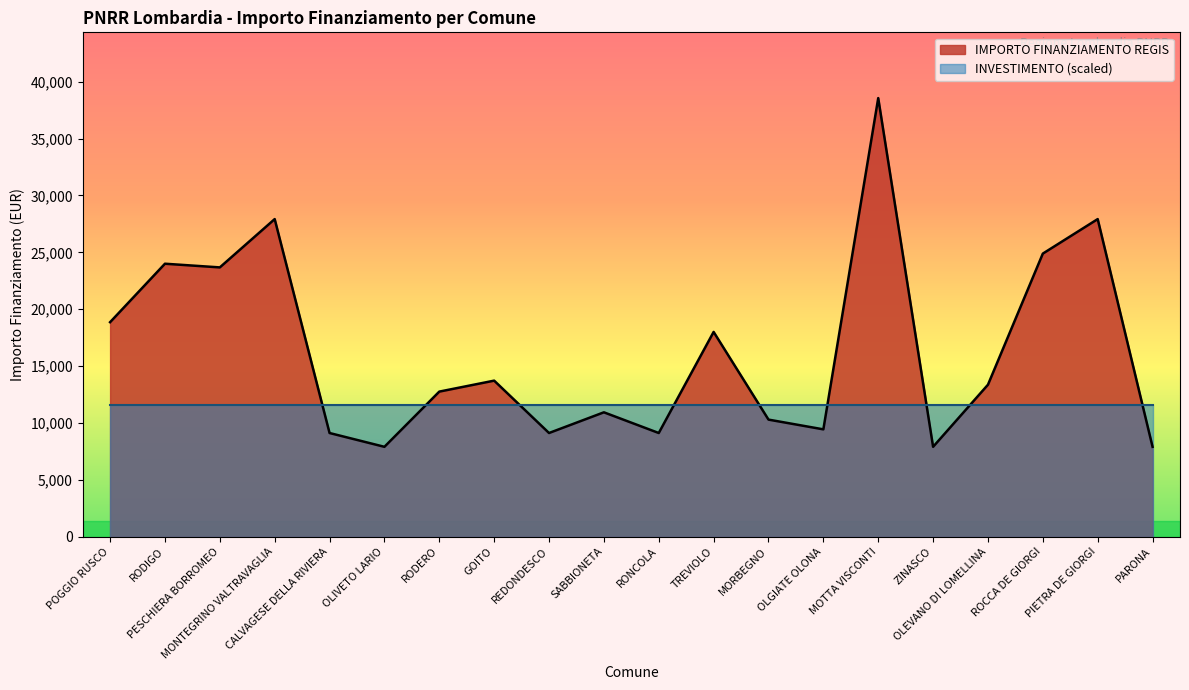

The chart shows a value of 27922 at MONTEGRINO VALTRAVAGLIA. True or false?

True